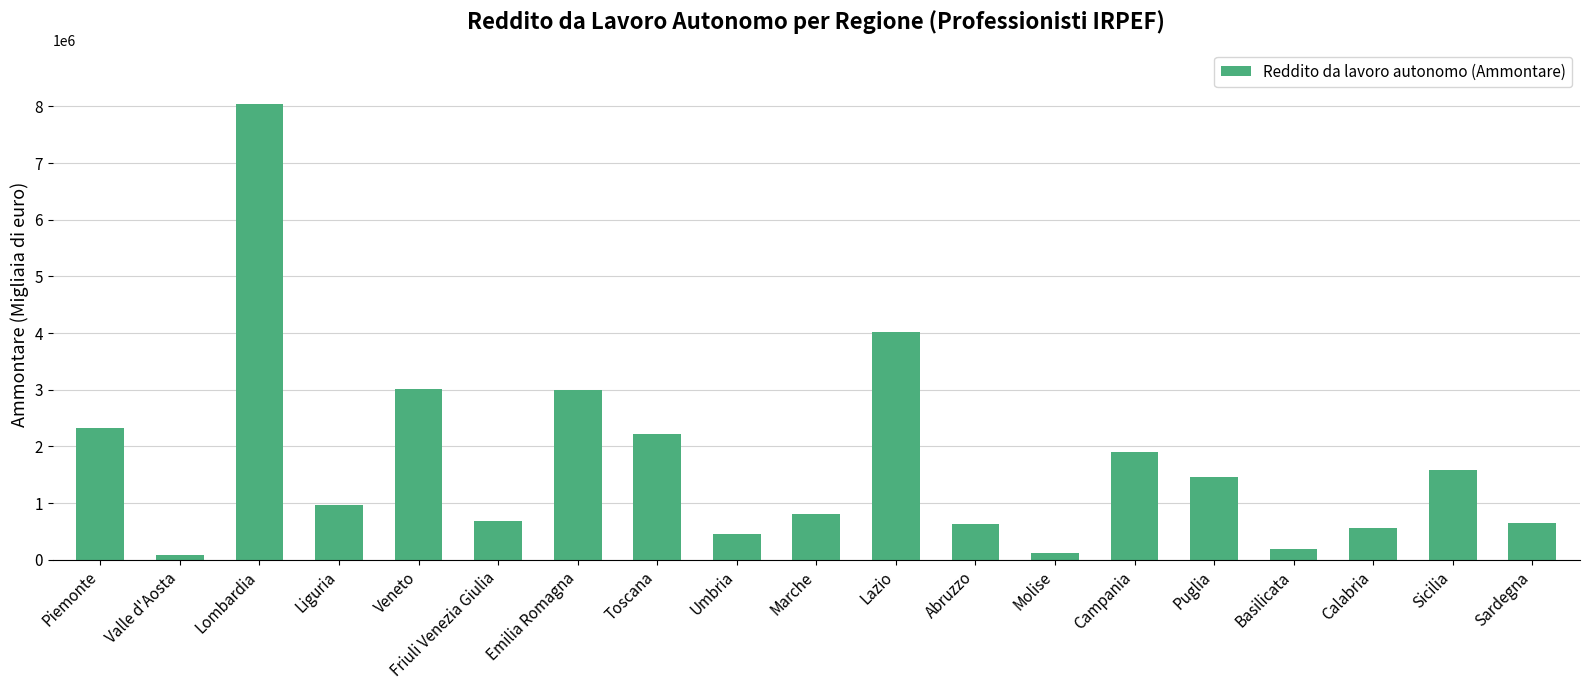

Which category has the highest value across all series?

Lombardia